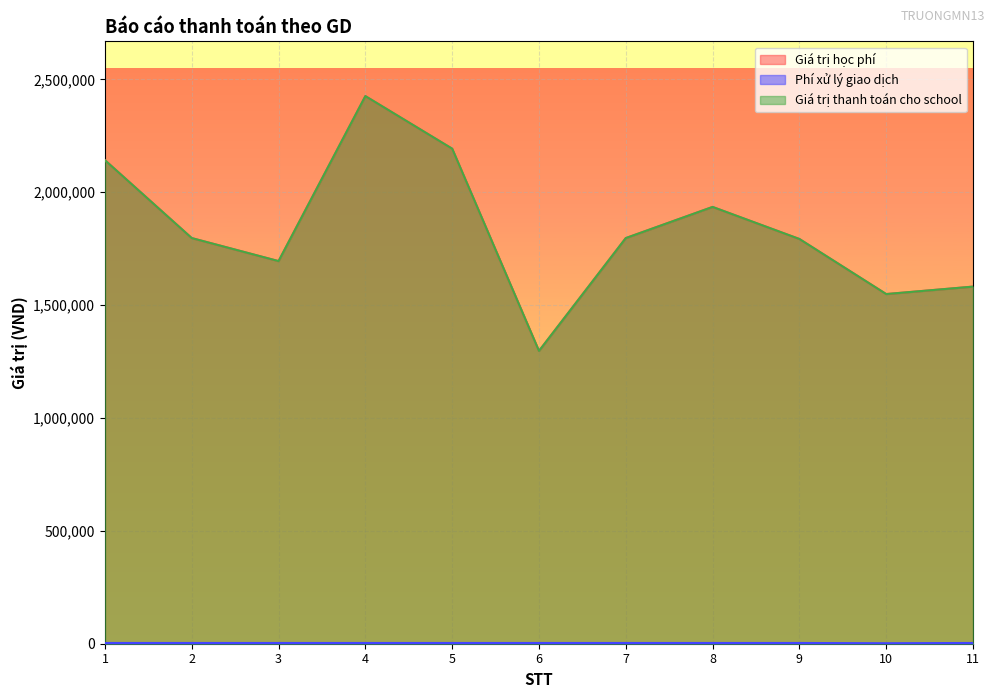

How many categories are shown in the chart?

11